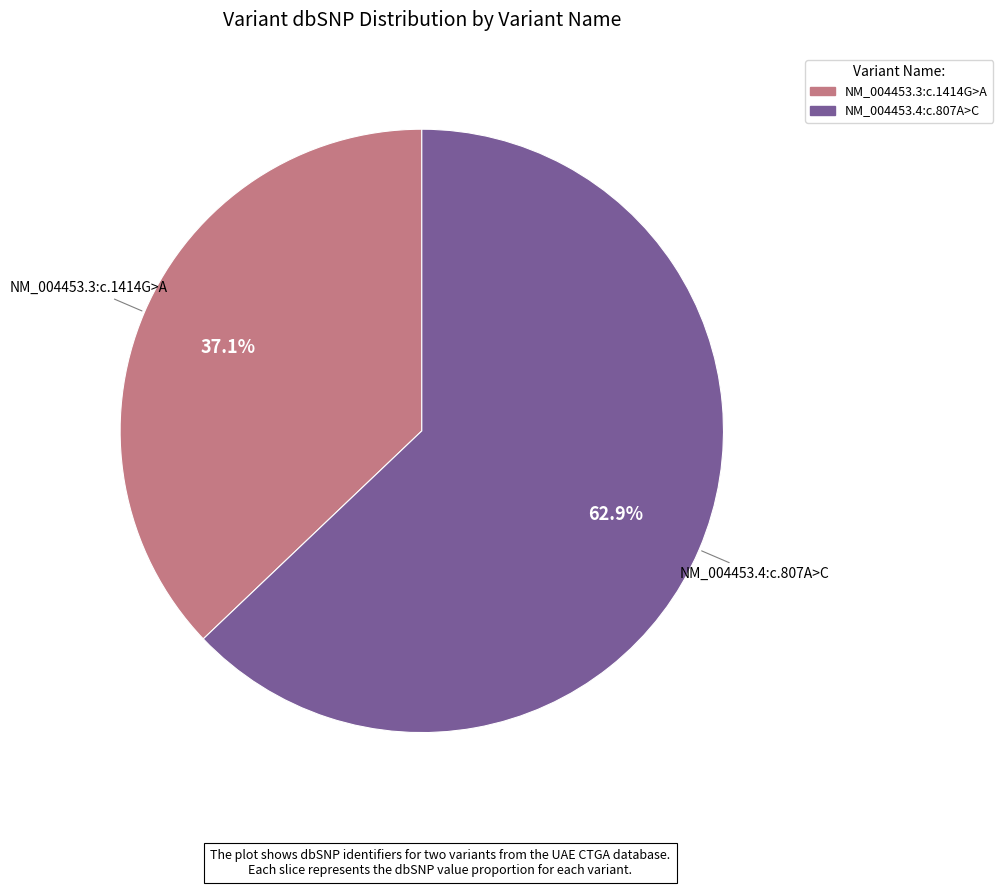

To the nearest percent, what portion does NM_004453.3:c.1414G>A represent?

37%